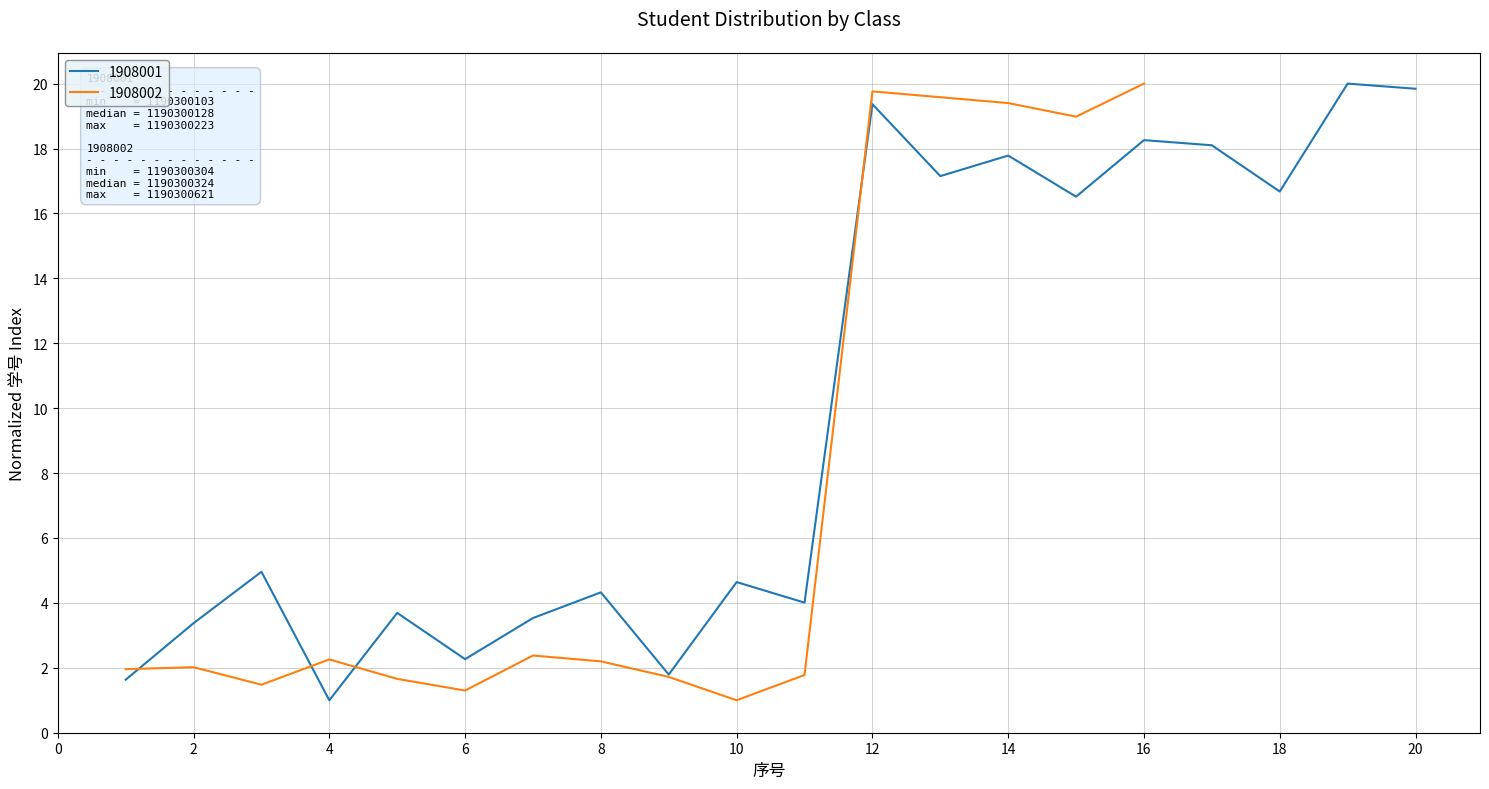

How many categories are shown in the chart?

20